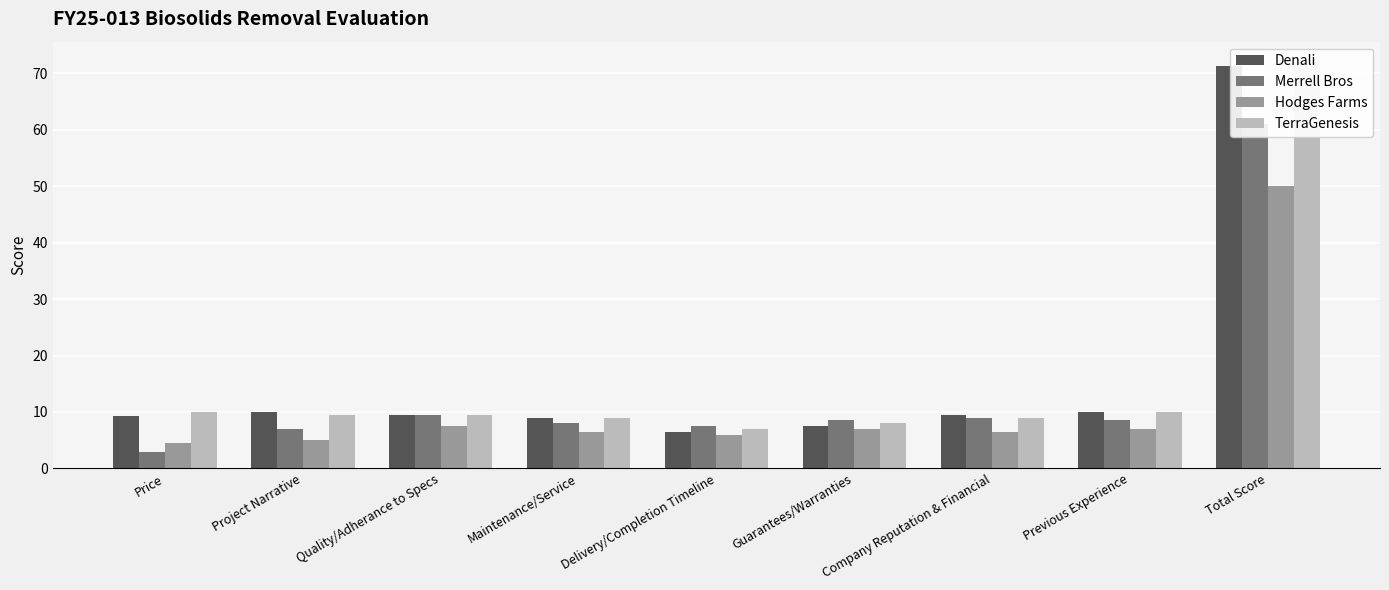

Reading left to right, extract all data points from this chart.

Denali: Price=9.3	Project Narrative=10.0	Quality/Adherance to Specs=9.5	Maintenance/Service=9.0	Delivery/Completion Timeline=6.5	Guarantees/Warranties=7.5	Company Reputation & Financial=9.5	Previous Experience=10.0	Total Score=71.3
Merrell Bros: Price=3.0	Project Narrative=7.0	Quality/Adherance to Specs=9.5	Maintenance/Service=8.0	Delivery/Completion Timeline=7.5	Guarantees/Warranties=8.5	Company Reputation & Financial=9.0	Previous Experience=8.5	Total Score=61.0
Hodges Farms: Price=4.6	Project Narrative=5.0	Quality/Adherance to Specs=7.5	Maintenance/Service=6.5	Delivery/Completion Timeline=6.0	Guarantees/Warranties=7.0	Company Reputation & Financial=6.5	Previous Experience=7.0	Total Score=50.1
TerraGenesis: Price=10.0	Project Narrative=9.5	Quality/Adherance to Specs=9.5	Maintenance/Service=9.0	Delivery/Completion Timeline=7.0	Guarantees/Warranties=8.0	Company Reputation & Financial=9.0	Previous Experience=10.0	Total Score=72.0